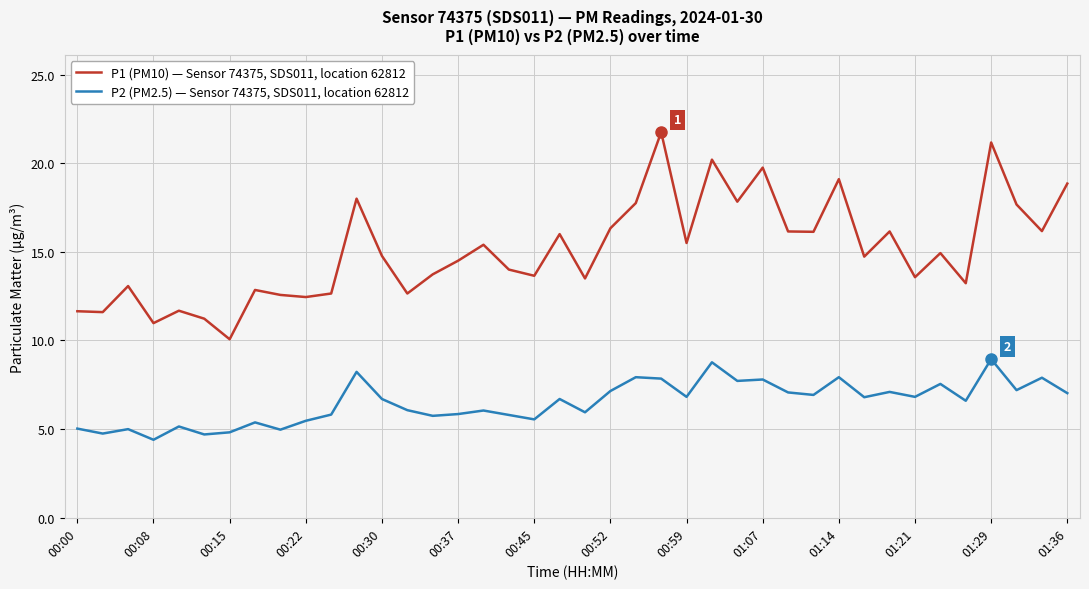

Which series has the largest total across all categories?

P1 (PM10) — Sensor 74375, SDS011, location 62812